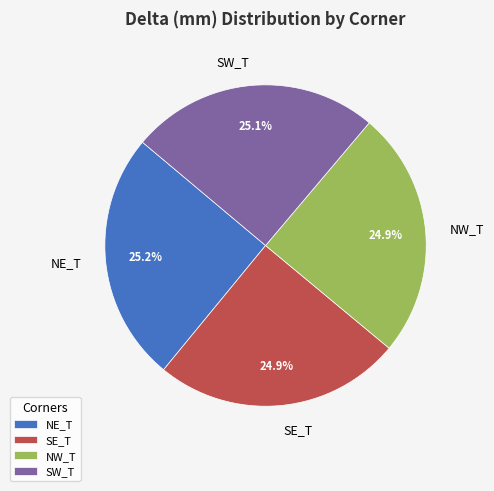

Count the number of slices in the pie.

4